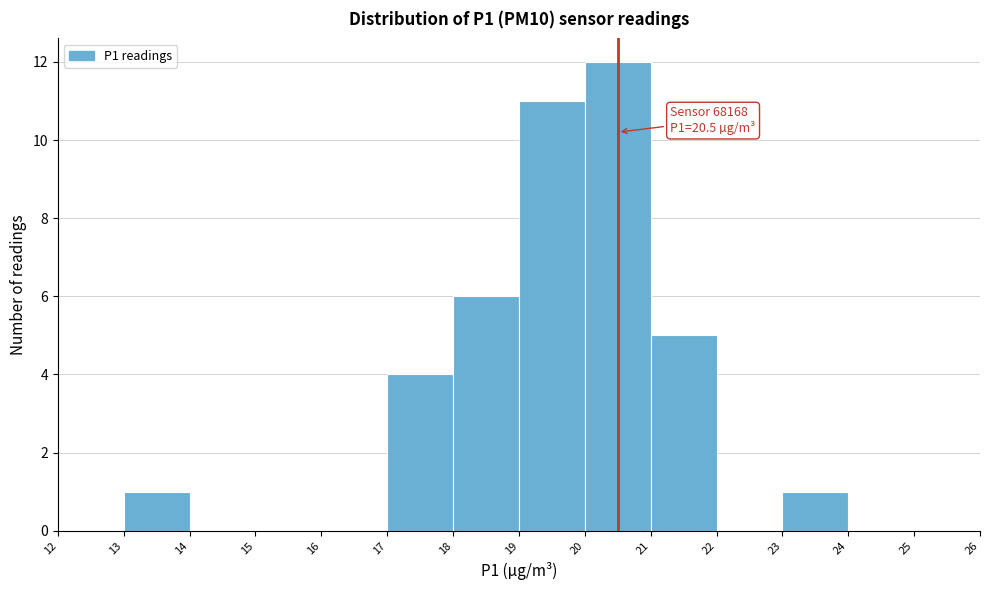

Over which range of the x-axis is the bar tallest?

20 to 21